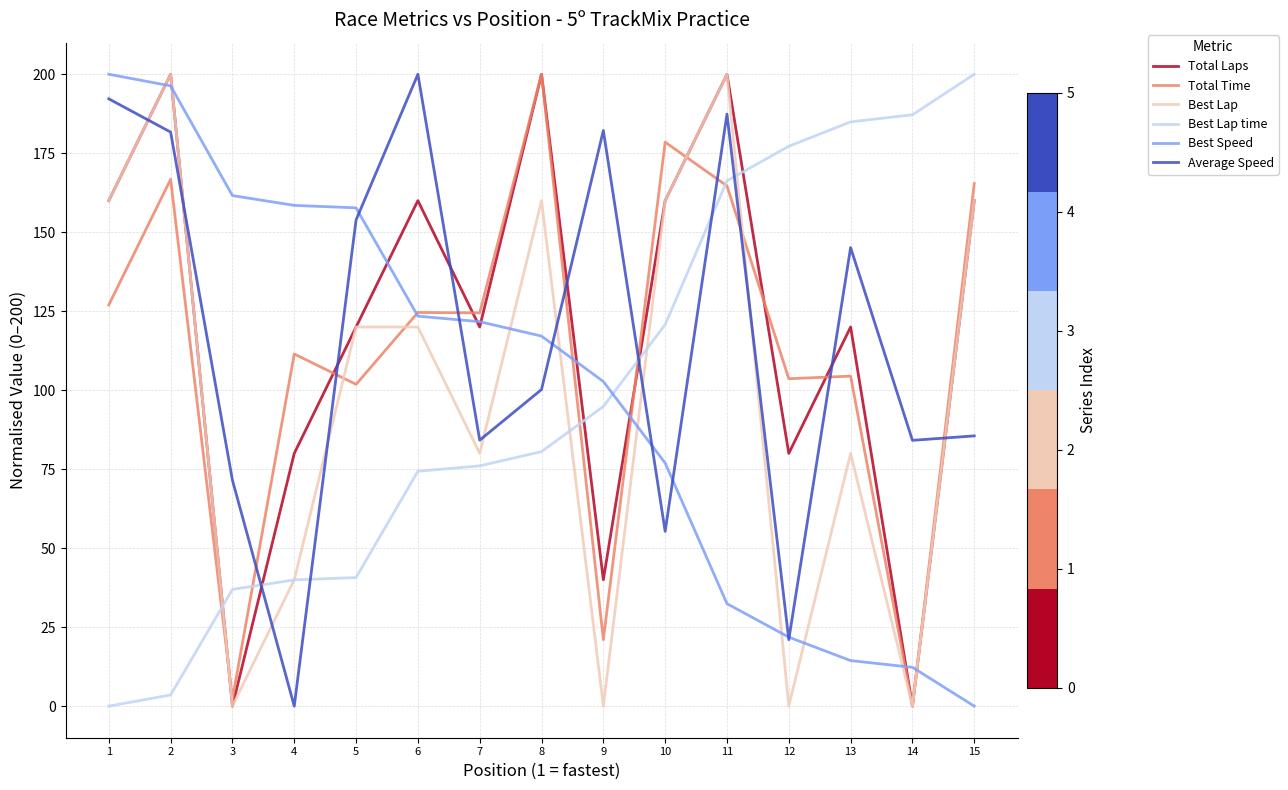

Where does the Best Speed series first go above 117?

1